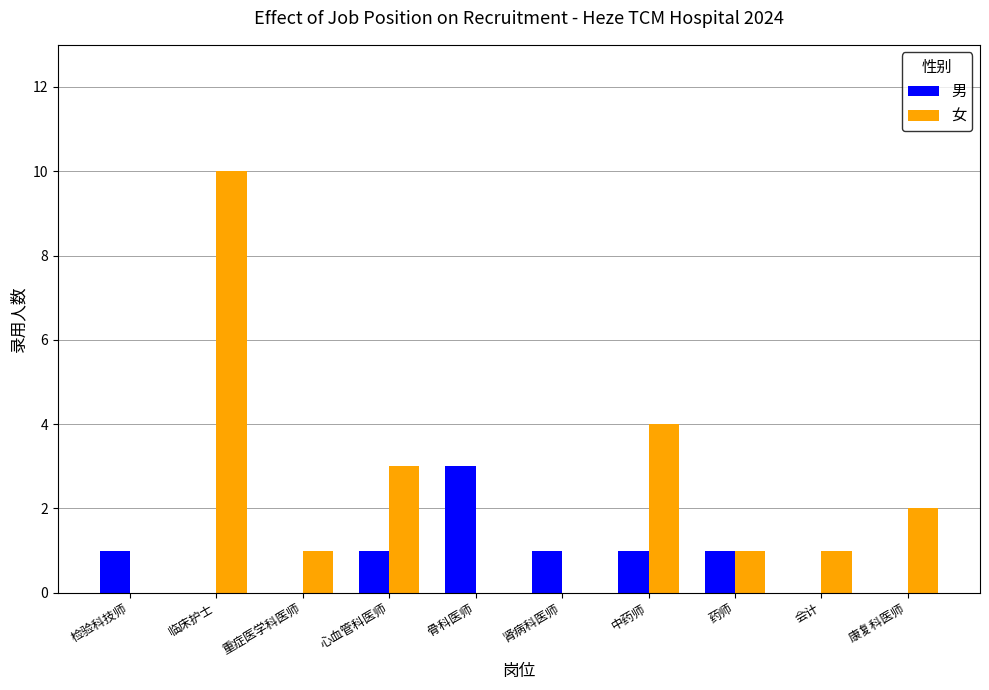

Reading left to right, what are all the values shown in this chart?

男: 检验科技师=1	临床护士=0	重症医学科医师=0	心血管科医师=1	骨科医师=3	肾病科医师=1	中药师=1	药师=1	会计=0	康复科医师=0
女: 检验科技师=0	临床护士=10	重症医学科医师=1	心血管科医师=3	骨科医师=0	肾病科医师=0	中药师=4	药师=1	会计=1	康复科医师=2